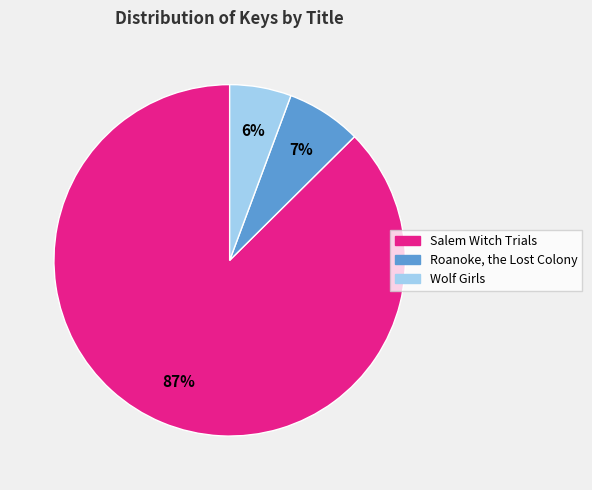

Which category accounts for the majority?

Salem Witch Trials